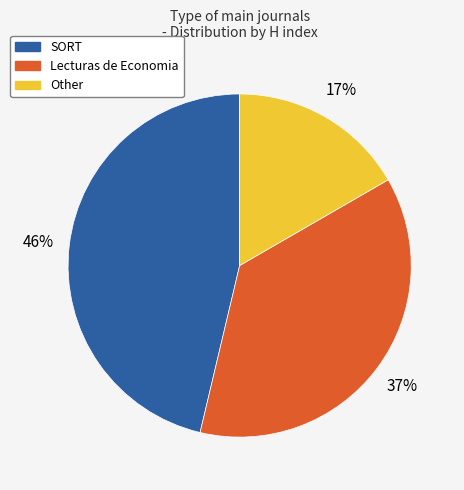

Does SORT represent more than half of the total?

No